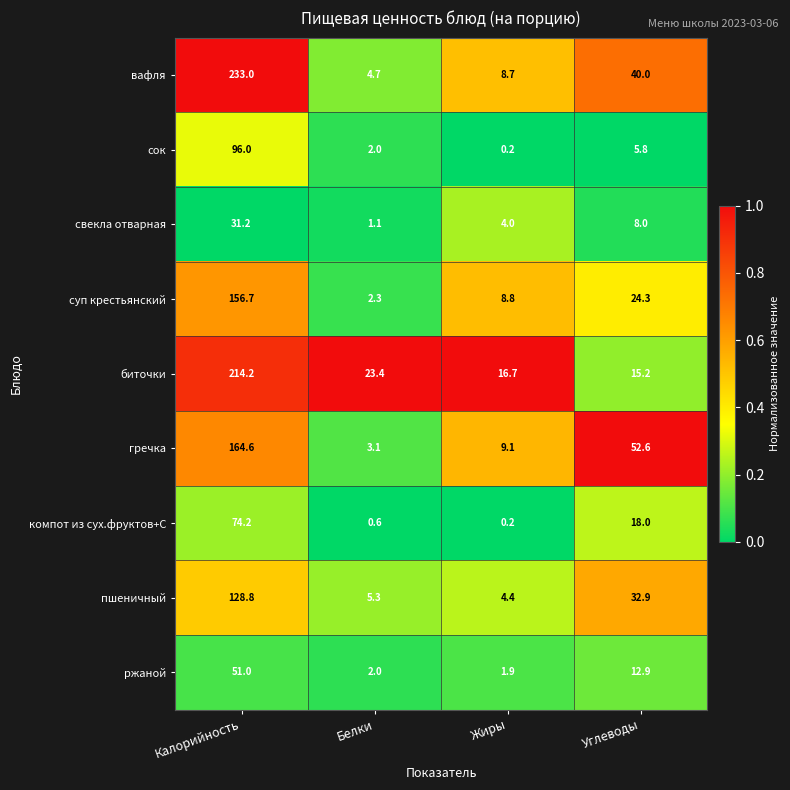

Is the value of пшеничный at Белки greater than the value of гречка at Белки?

Yes